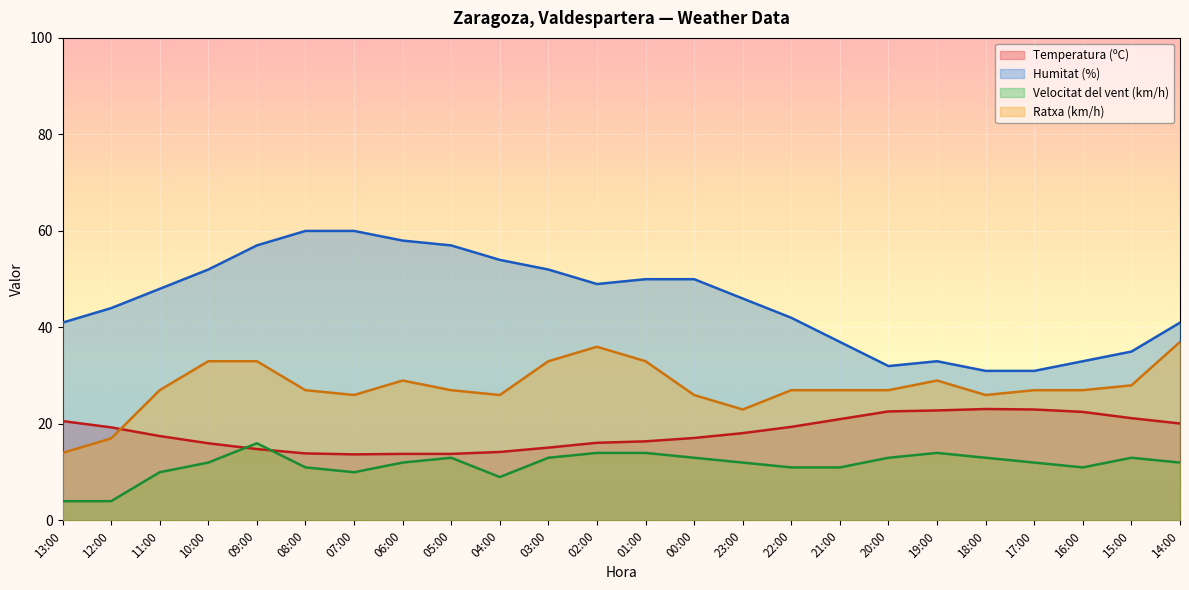

Rank the series at 16:00 from highest to lowest value.

Humitat (%), Ratxa (km/h), Temperatura (ºC), Velocitat del vent (km/h)